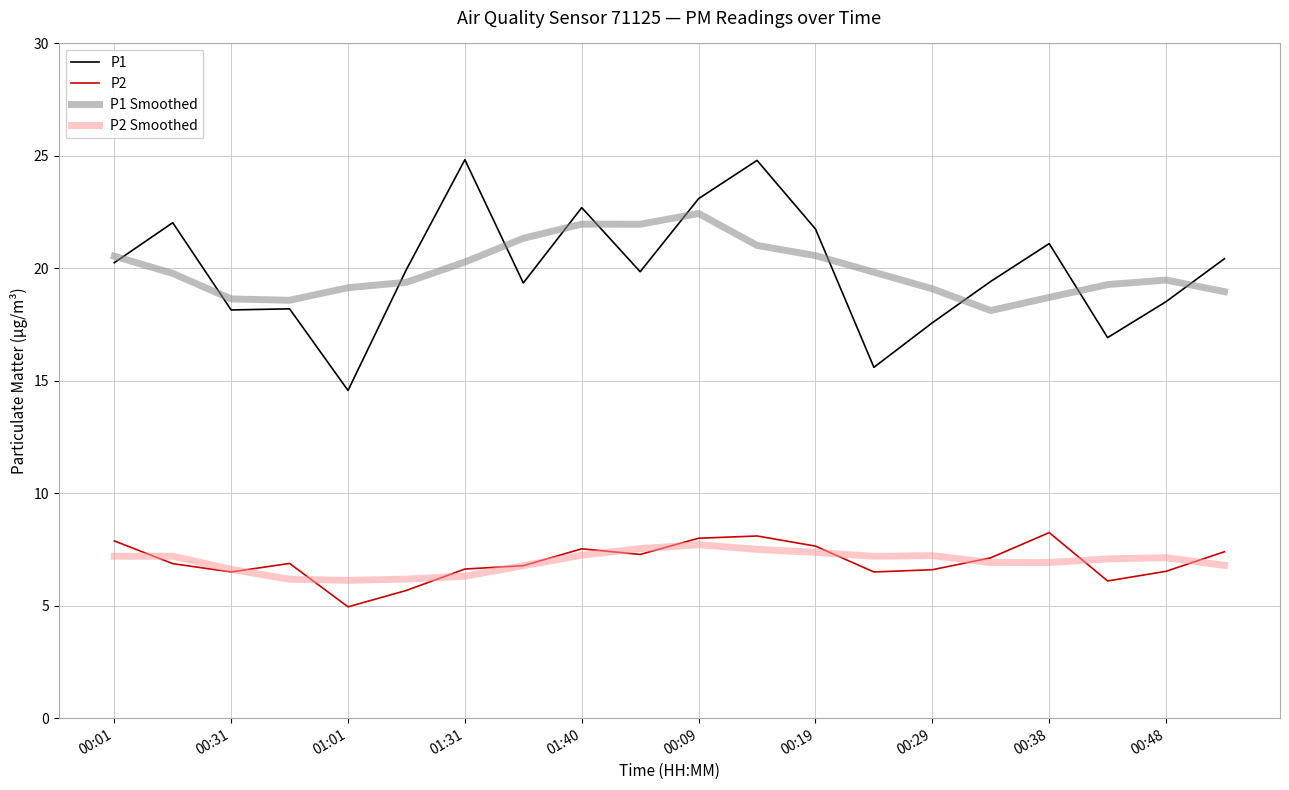

What is the lowest value of the P2 series?

5.0